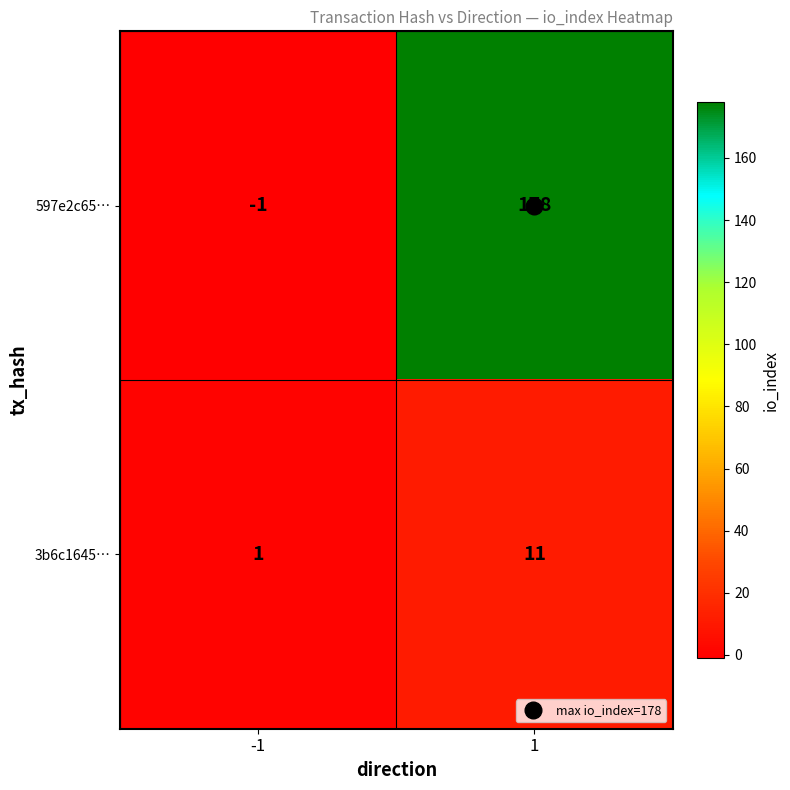

At how many categories does at least one series exceed 76?

1